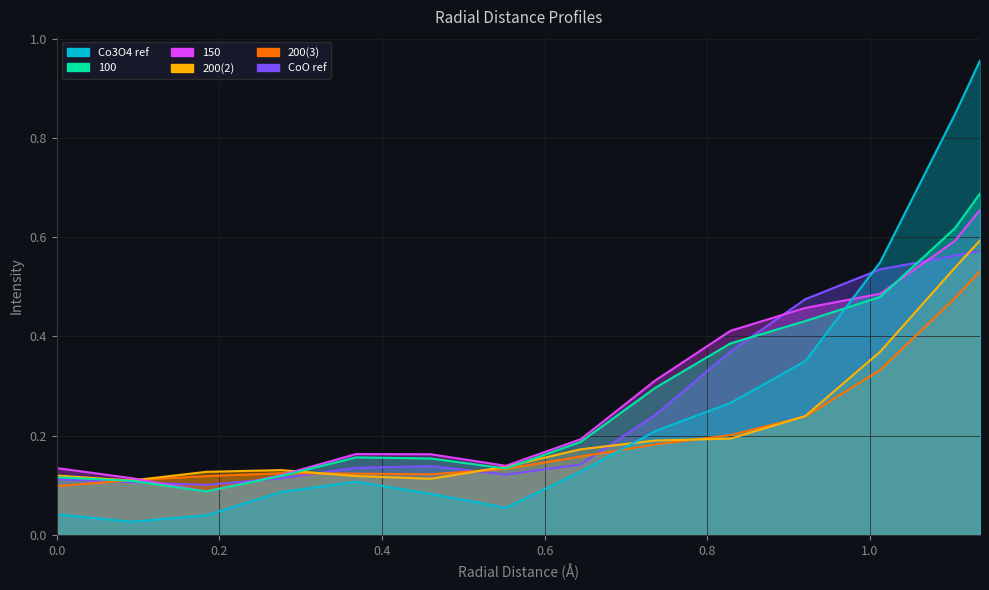

Between 0.82835 and 1.13515, which series saw the biggest shift?

Co3O4 ref